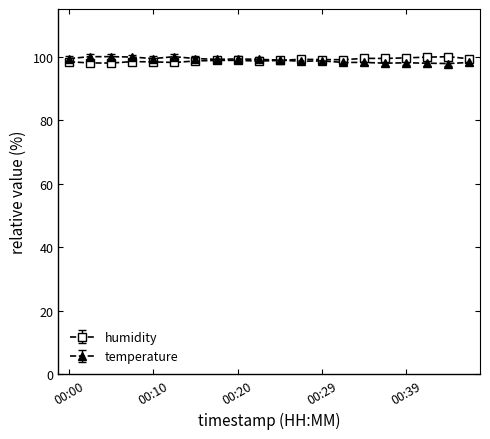

At how many categories does at least one series exceed 98?

20